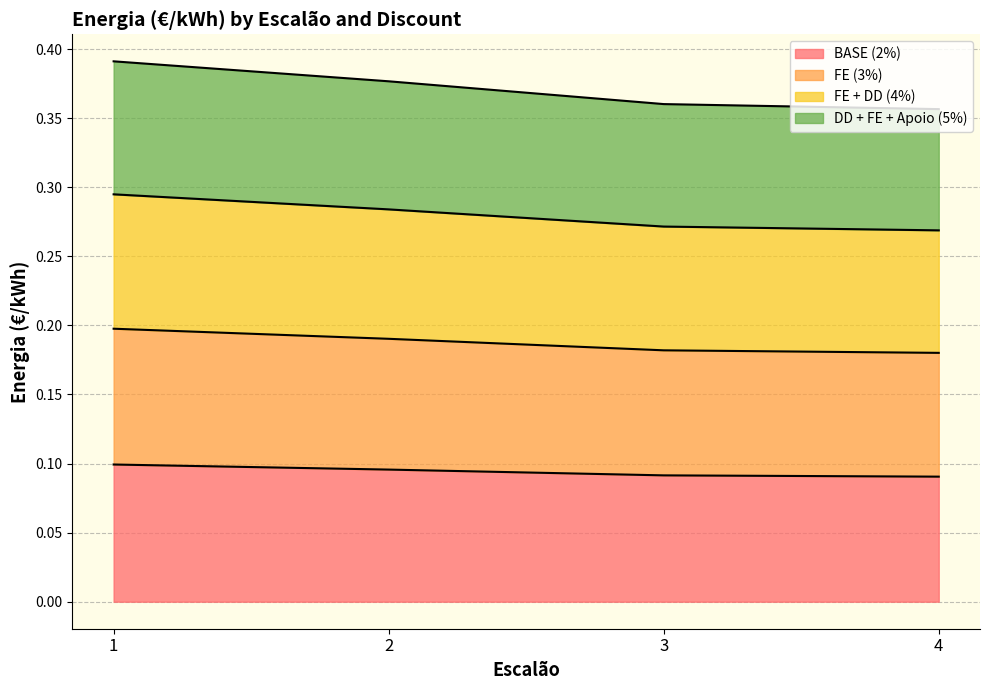

Read the BASE (2%) value at 1.

0.1